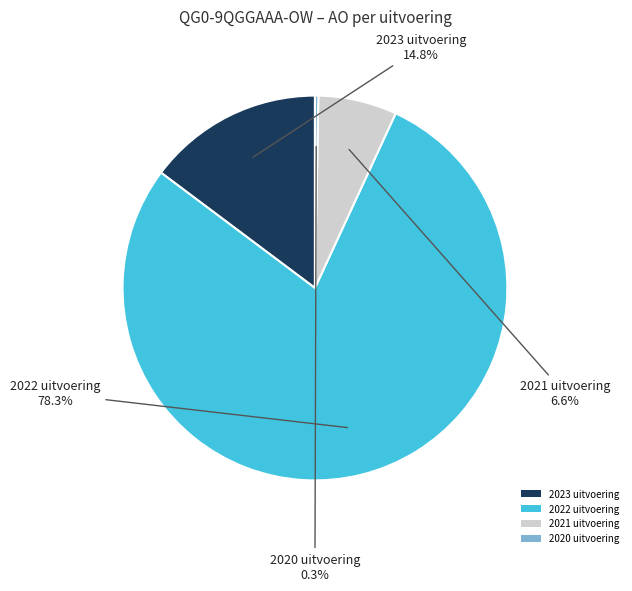

True or false: 2022 uitvoering accounts for 86% of the total.

False